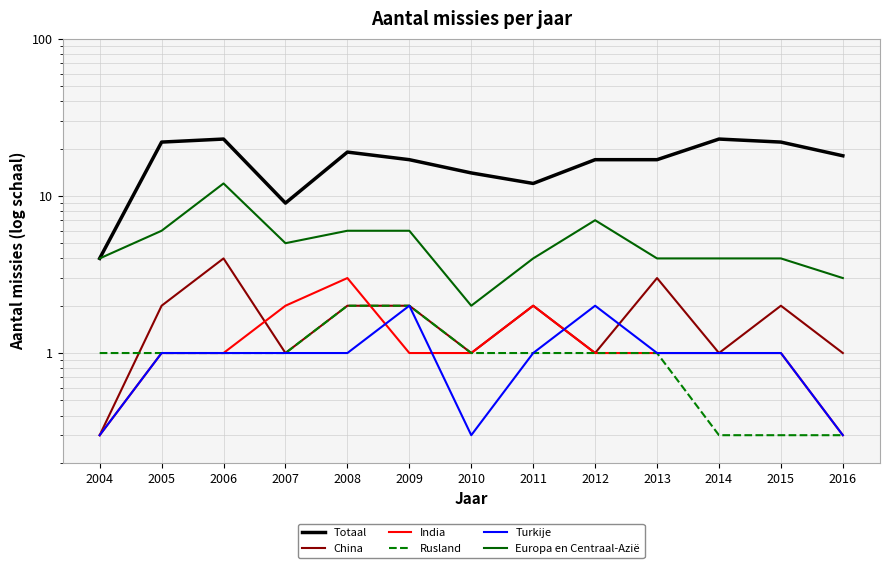

Which series has the largest total across all categories?

Totaal